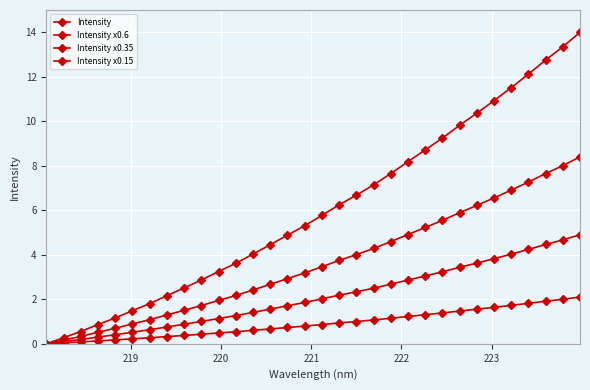

Is this an area chart (filled region under the line)?

No